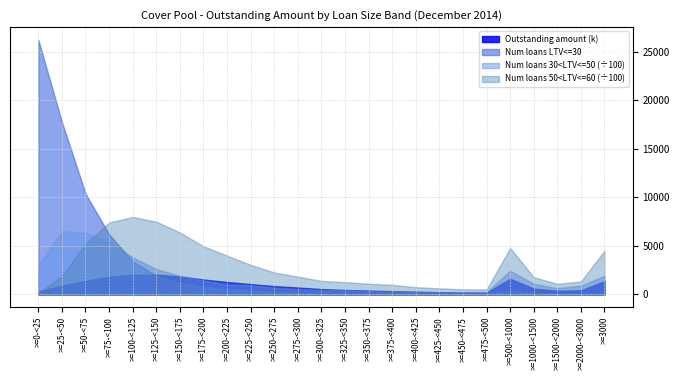

What is the maximum value shown in the chart?

26197.0